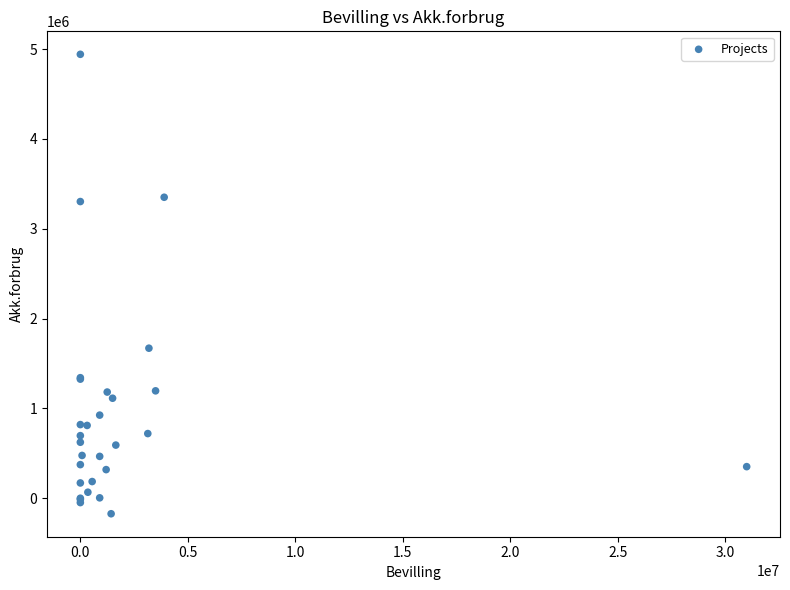

What Y value in the scatter plot is closest to 2384956?

1670541.0